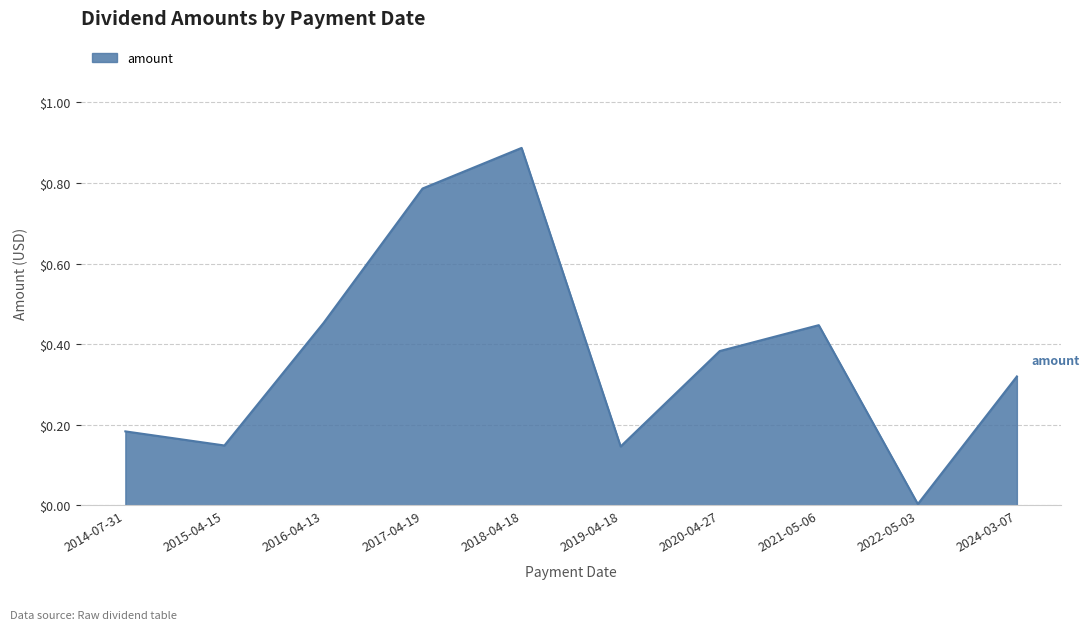

How many lines are shown in the chart?

1